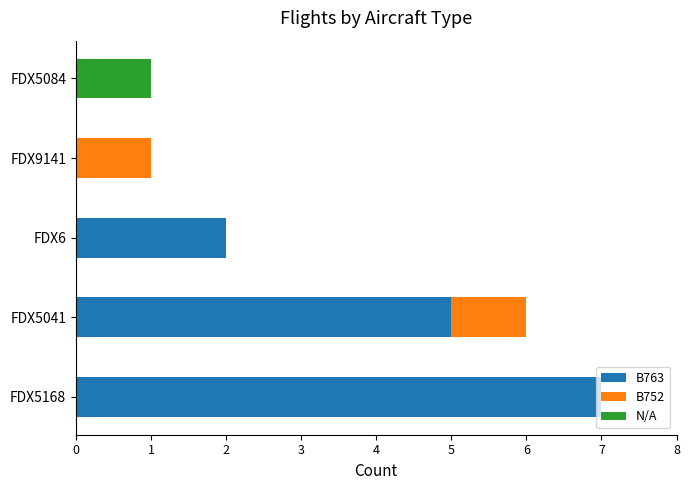

At which category is the sum across all series the highest?

FDX5168